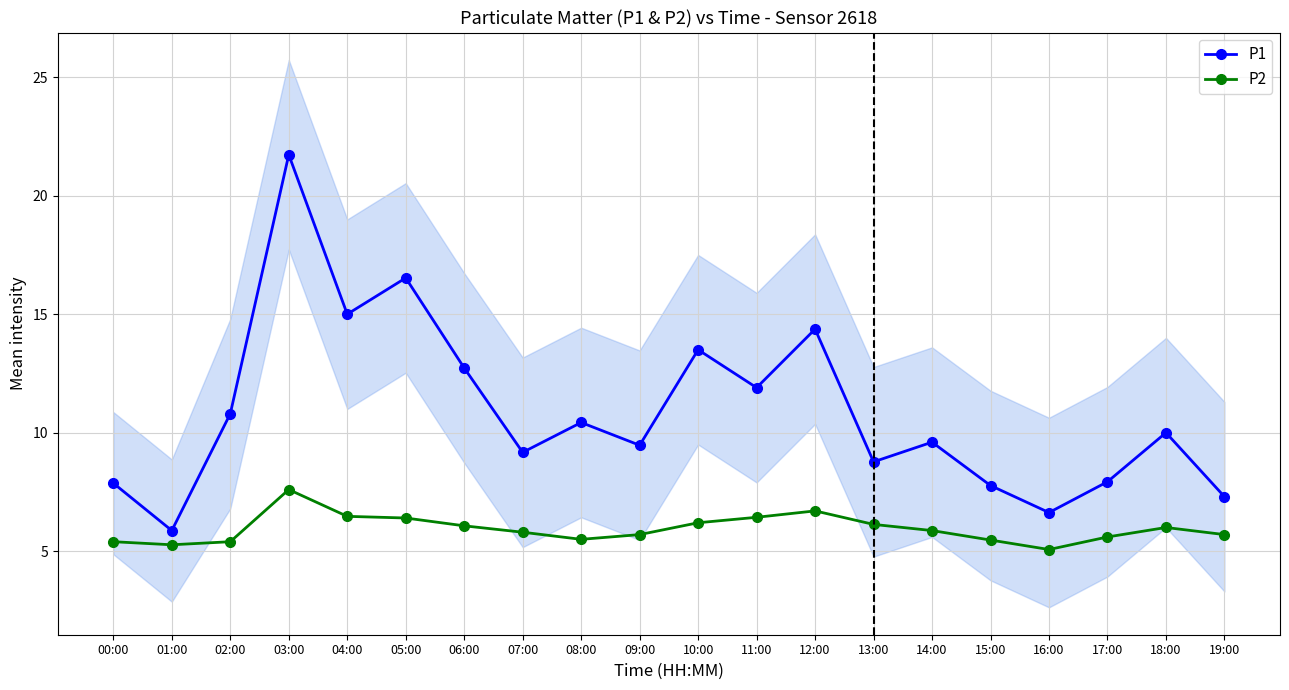

What is the average value of the P1 series?

10.9